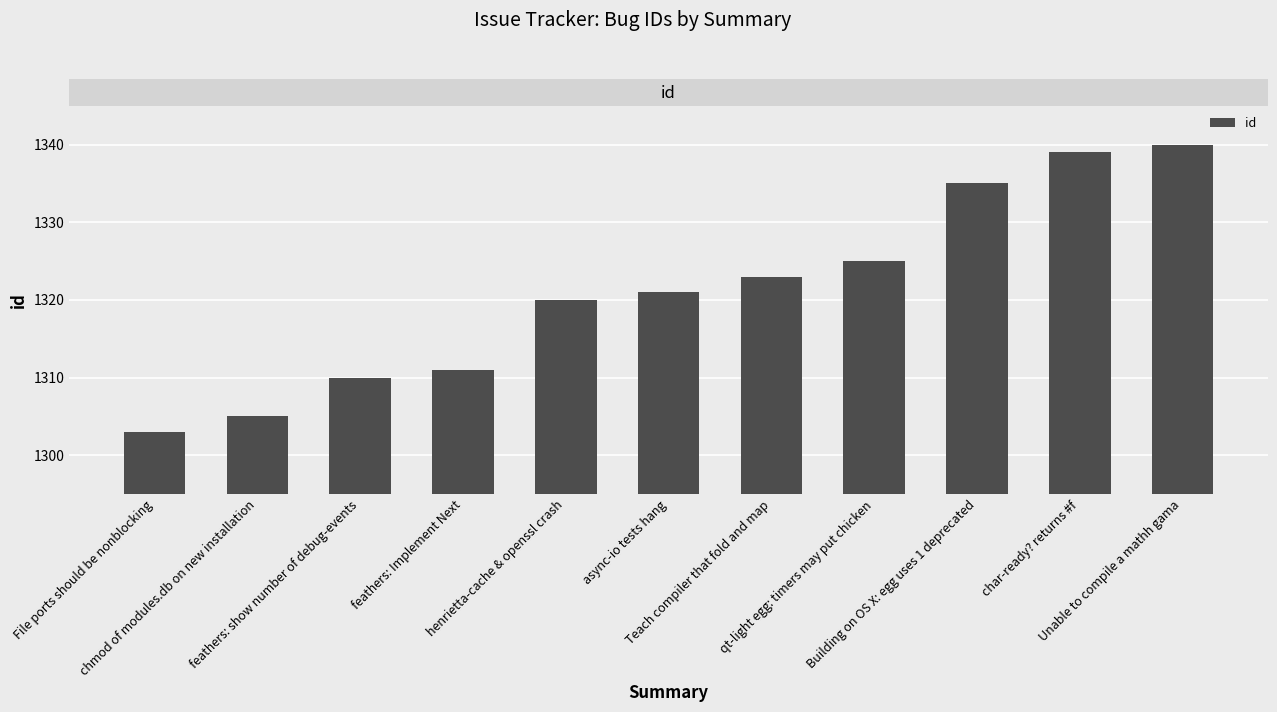

Rank the categories by value from lowest to highest.

File ports should be nonblocking, chmod of modules.db on new installation, feathers: show number of debug-events, feathers: Implement Next, henrietta-cache & openssl crash, async-io tests hang, Teach compiler that fold and map, qt-light egg: timers may put chicken, Building on OS X: egg uses 1 deprecated, char-ready? returns #f, Unable to compile a mathh gama